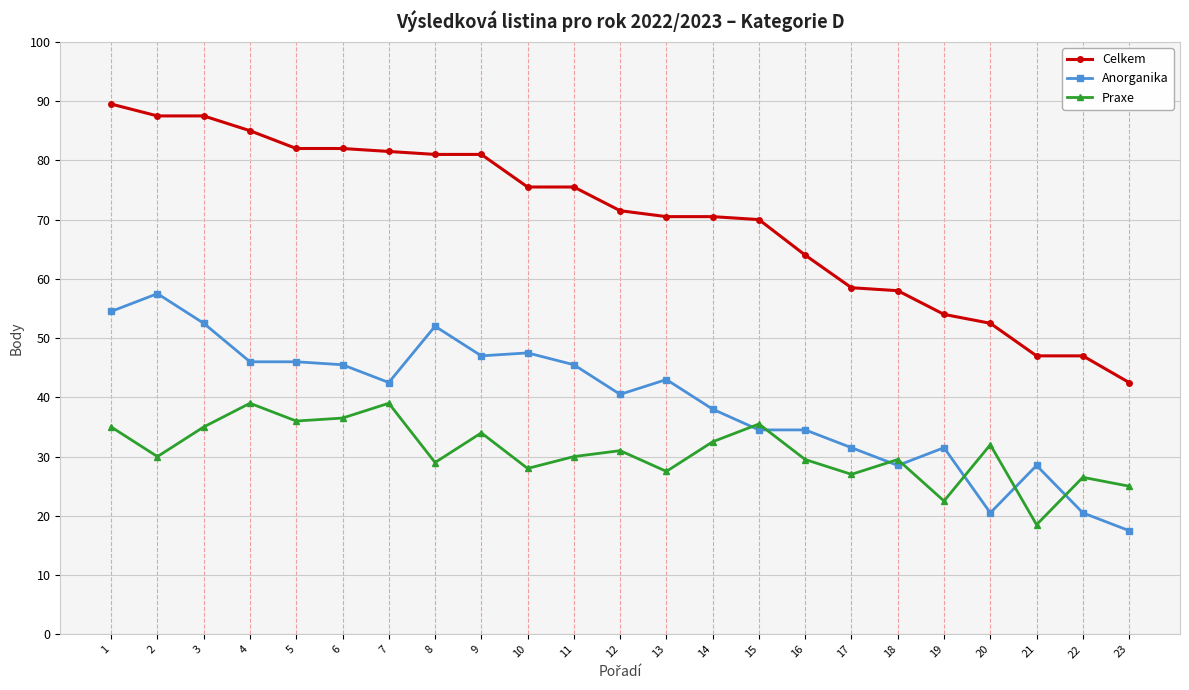

True or false: Celkem and Praxe cross at least once.

False